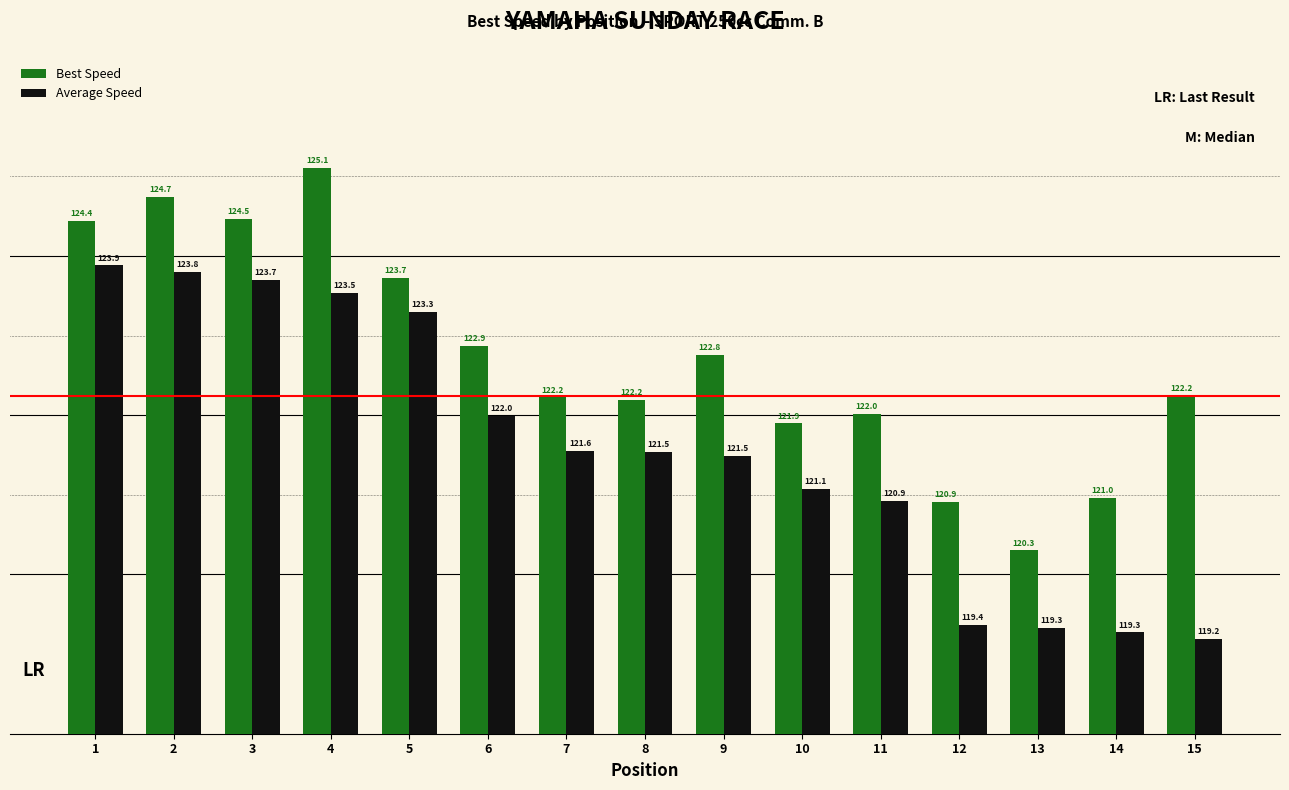

Which series has the largest total across all categories?

Best Speed